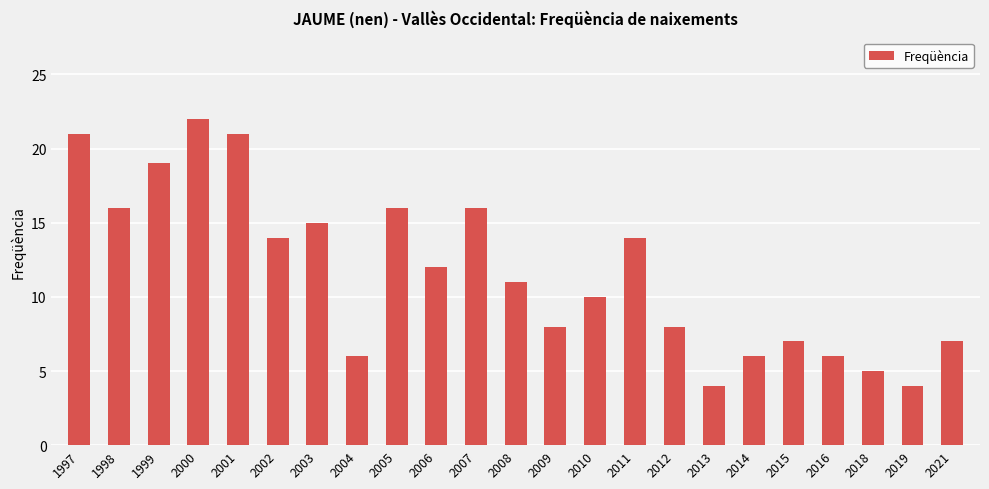

What is the change in value from 2000 to 2005?

-6